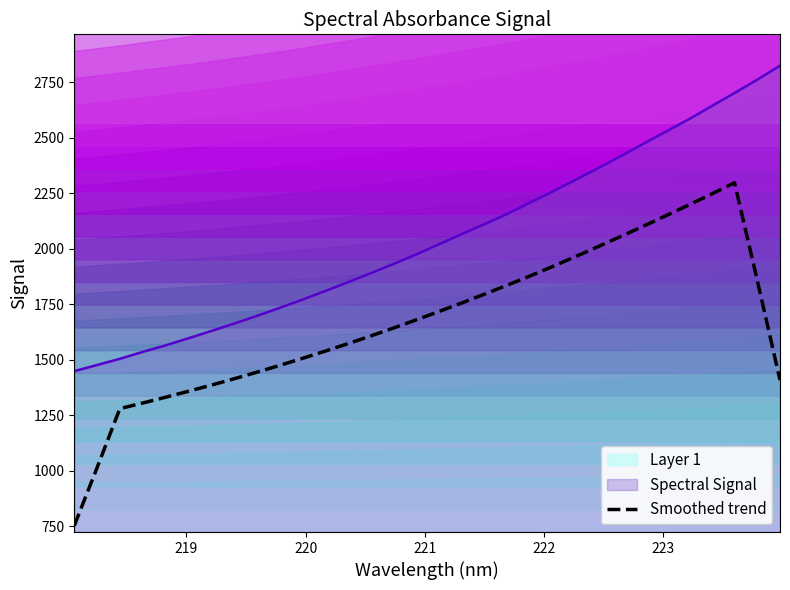

What is the minimum value for Spectral Signal?

1449.4